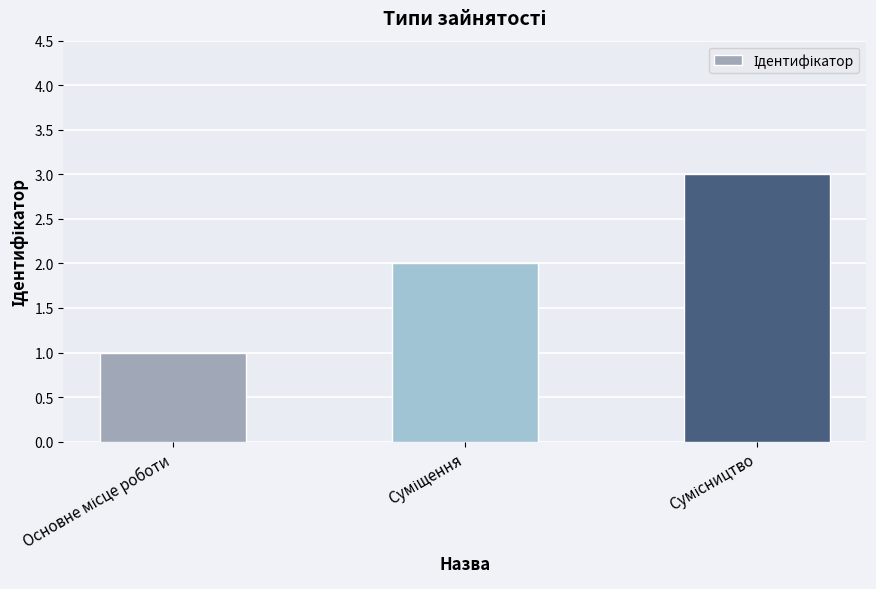

What is the maximum value shown in the chart?

3